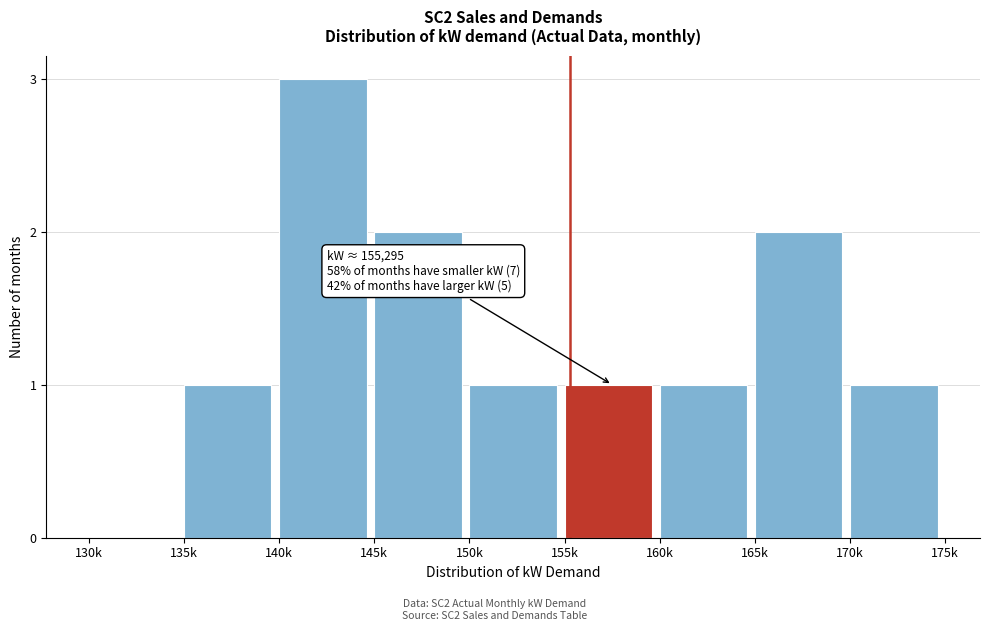

Reading right to left, transcribe all the data shown in this chart.

170k=1	165k=2	160k=1	155k=1	150k=1	145k=2	140k=3	135k=1	130k=0